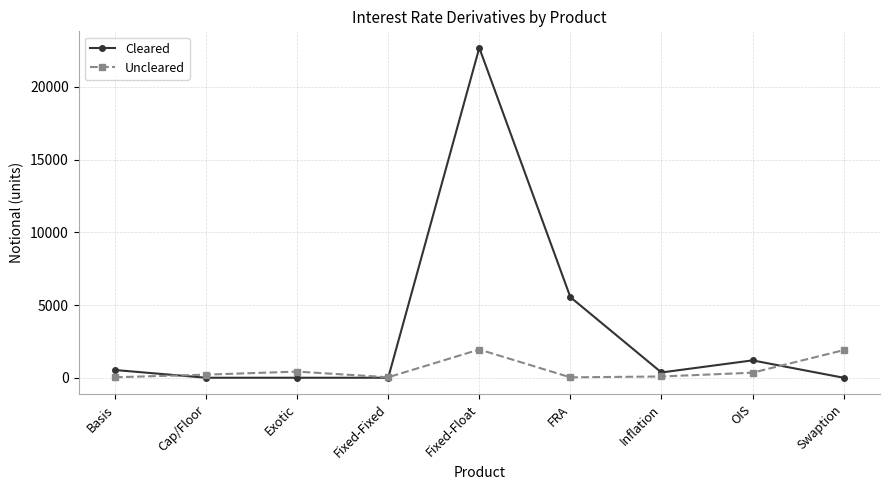

How many series are shown in this chart?

2